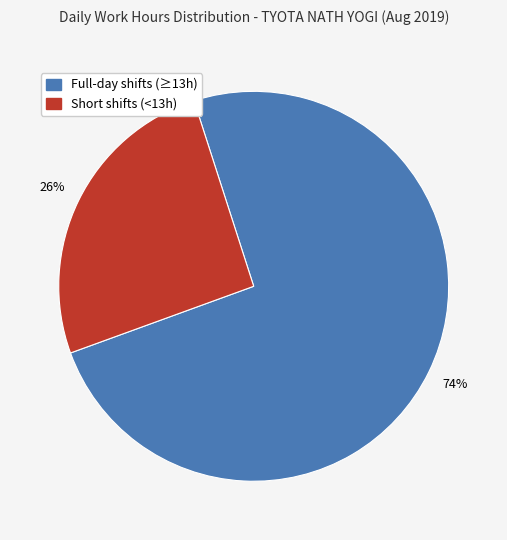

Is there any slice that represents more than half of the pie?

Yes